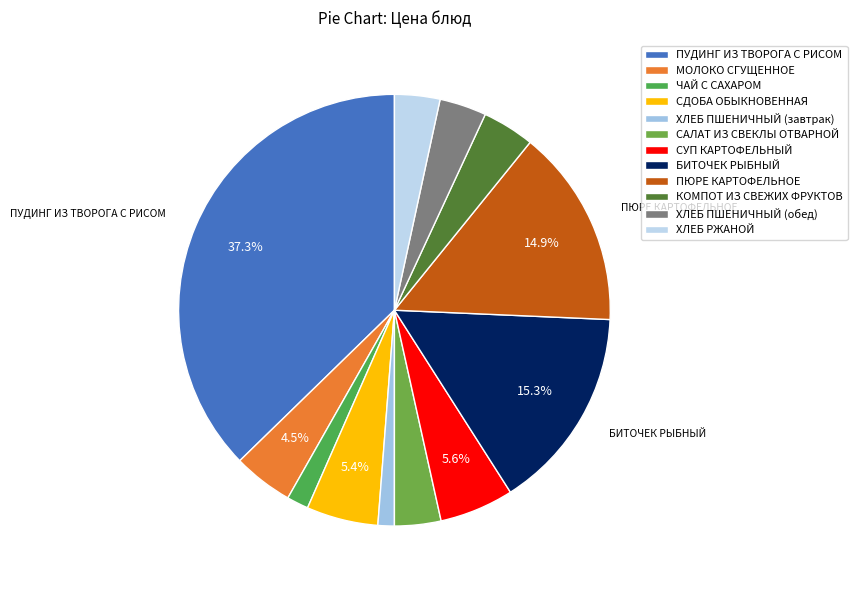

What is the ratio of the value at СДОБА ОБЫКНОВЕННАЯ to the value at ПУДИНГ ИЗ ТВОРОГА С РИСОМ?

0.1